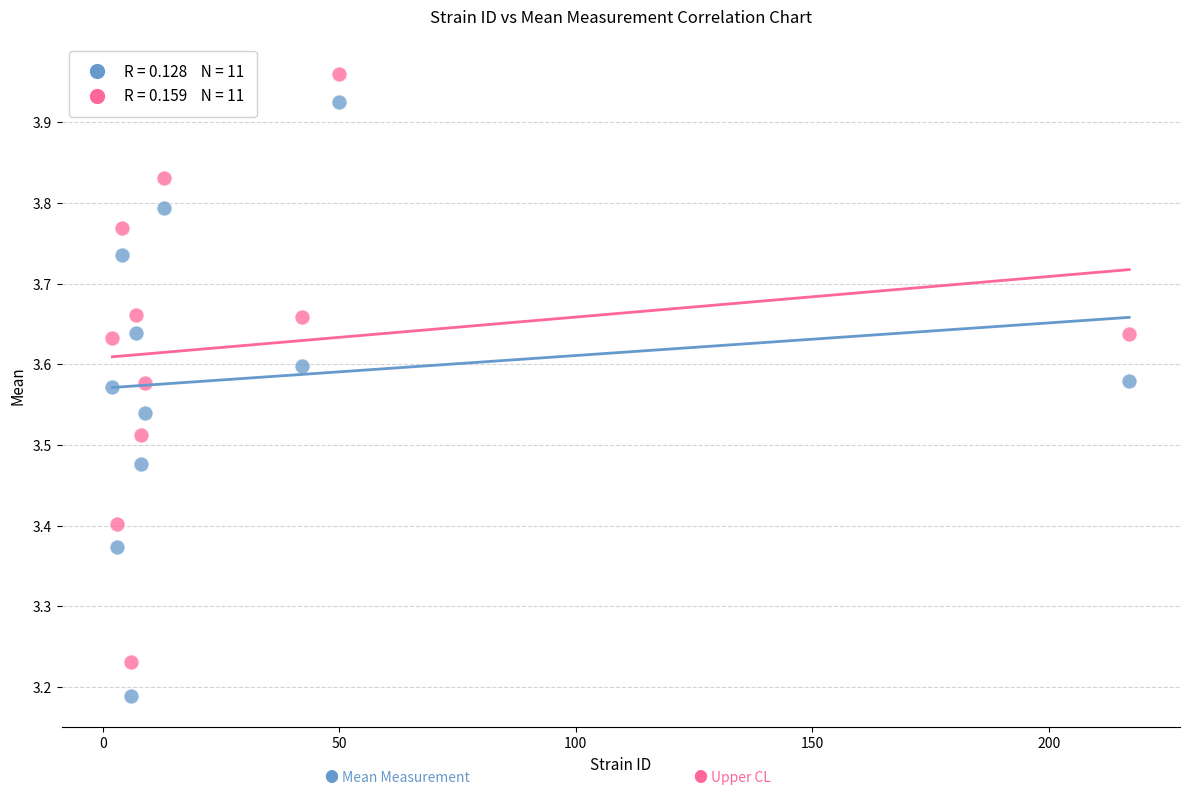

Across all data points, what is the range of Y values (max minus min)?

0.8